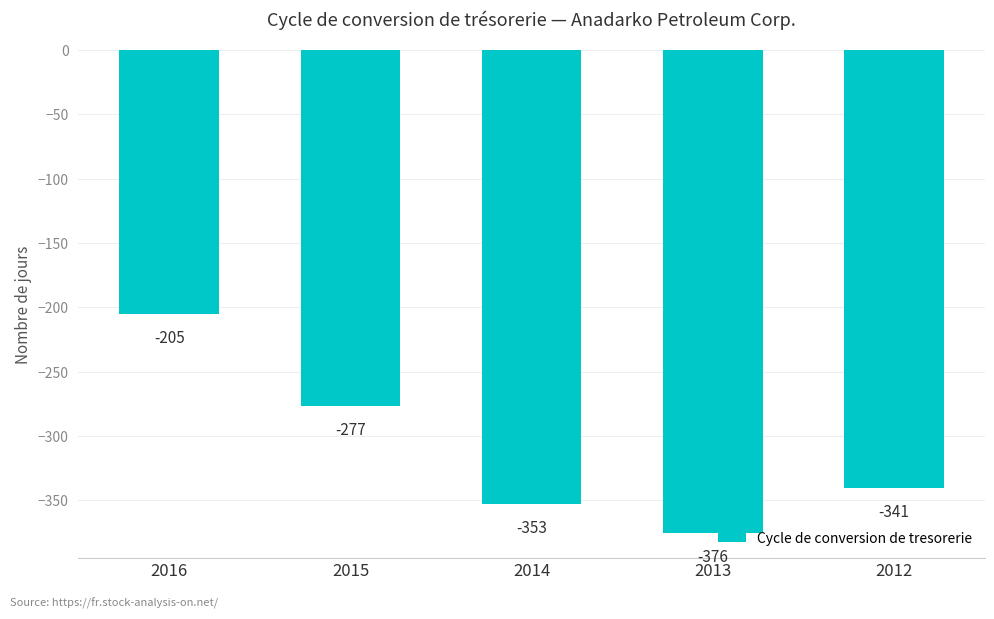

What is the smallest value displayed?

-376